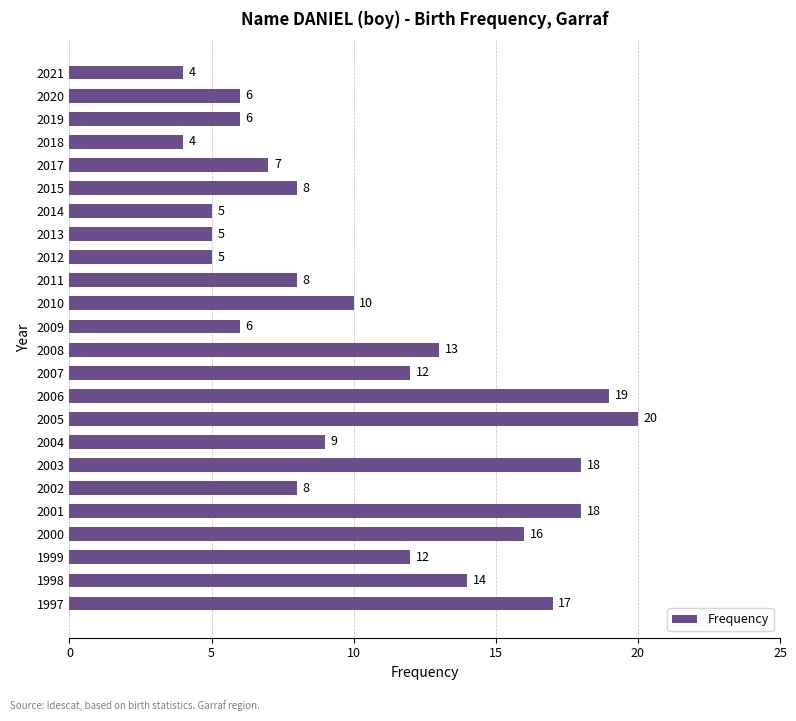

Reading top to bottom, transcribe all the data shown in this chart.

2021=4	2020=6	2019=6	2018=4	2017=7	2015=8	2014=5	2013=5	2012=5	2011=8	2010=10	2009=6	2008=13	2007=12	2006=19	2005=20	2004=9	2003=18	2002=8	2001=18	2000=16	1999=12	1998=14	1997=17